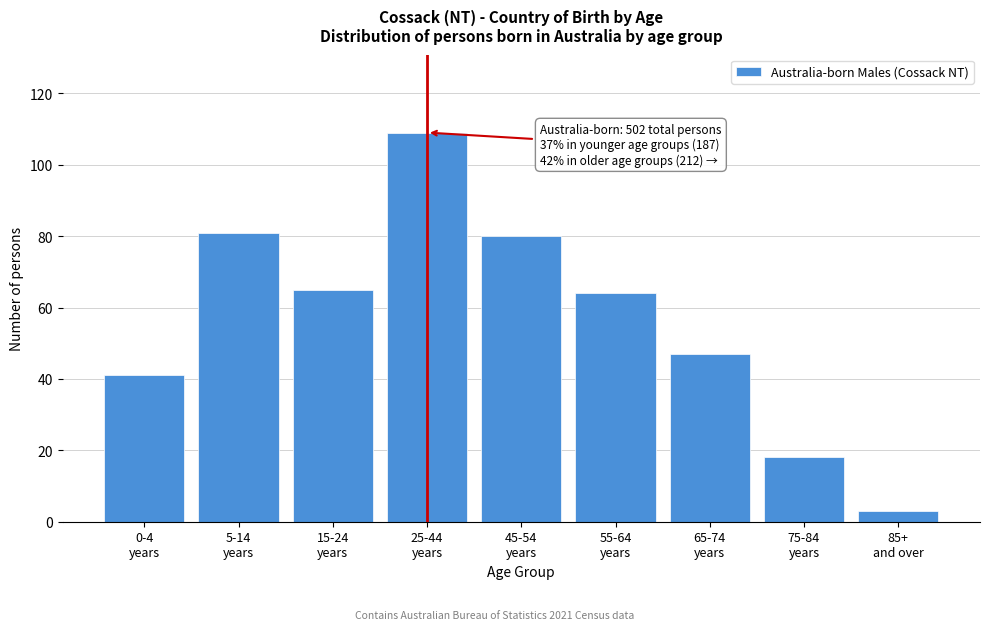

Reading left to right, transcribe all the data shown in this chart.

41	81	65	109	80	64	47	18	3